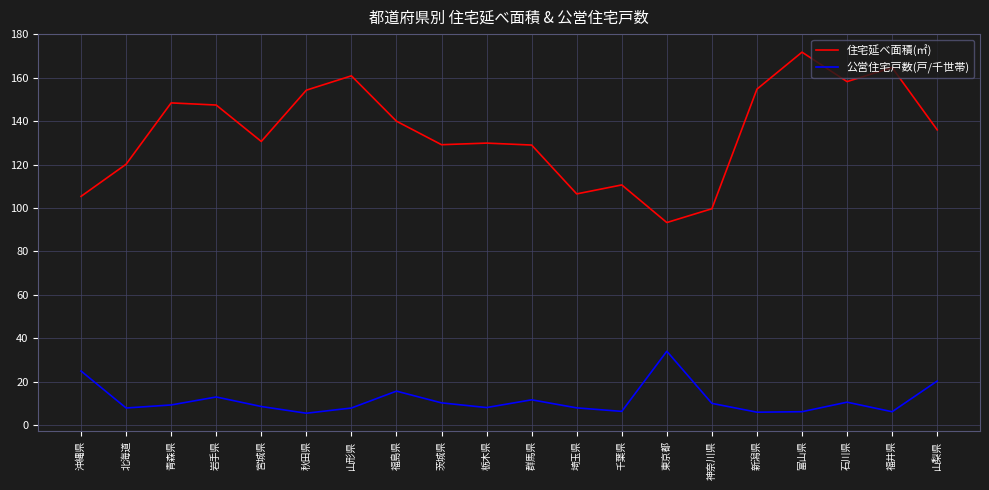

How many interior local valleys does the 住宅延べ面積(㎡) series have?

5